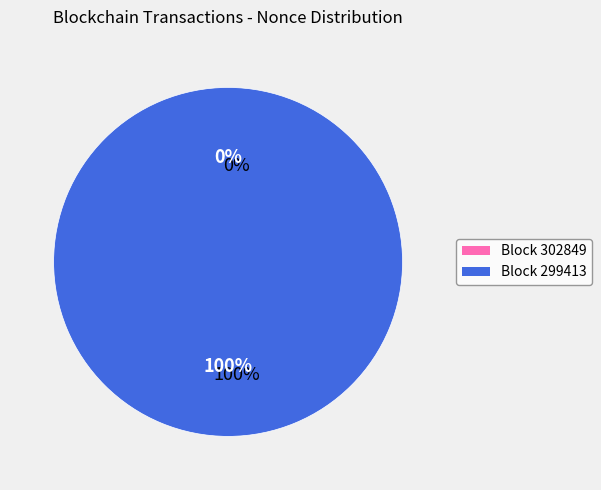

What is the largest slice in the pie chart?

299413